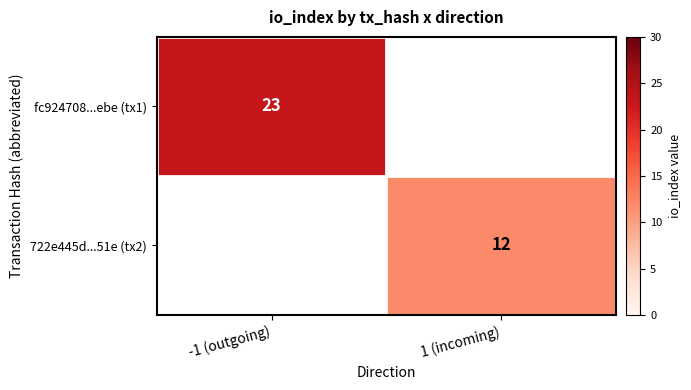

The fc924708...ebe (tx1) series shows 23 at -1 (outgoing). True or false?

True